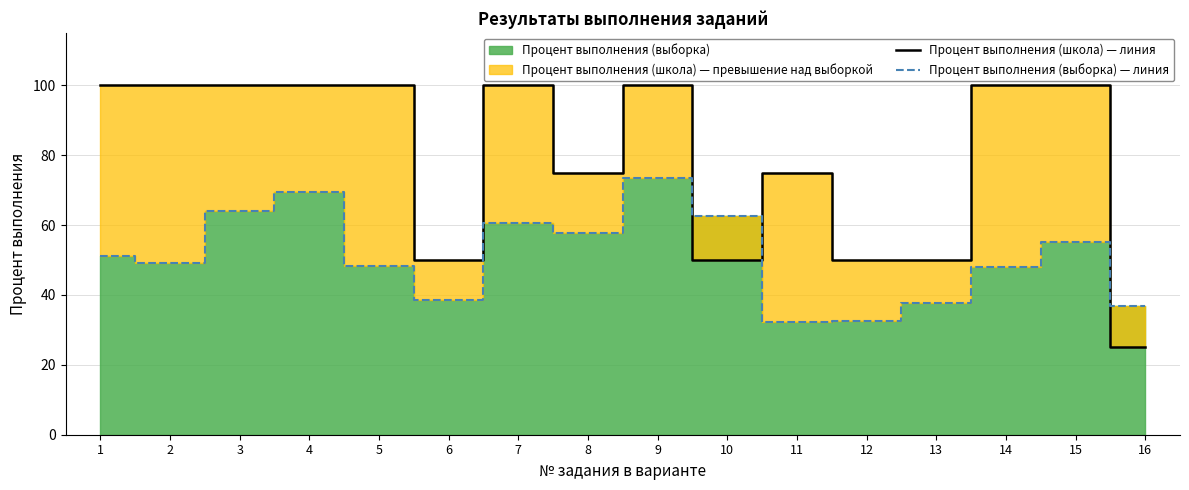

Which has a higher value, 9 or 7?

9